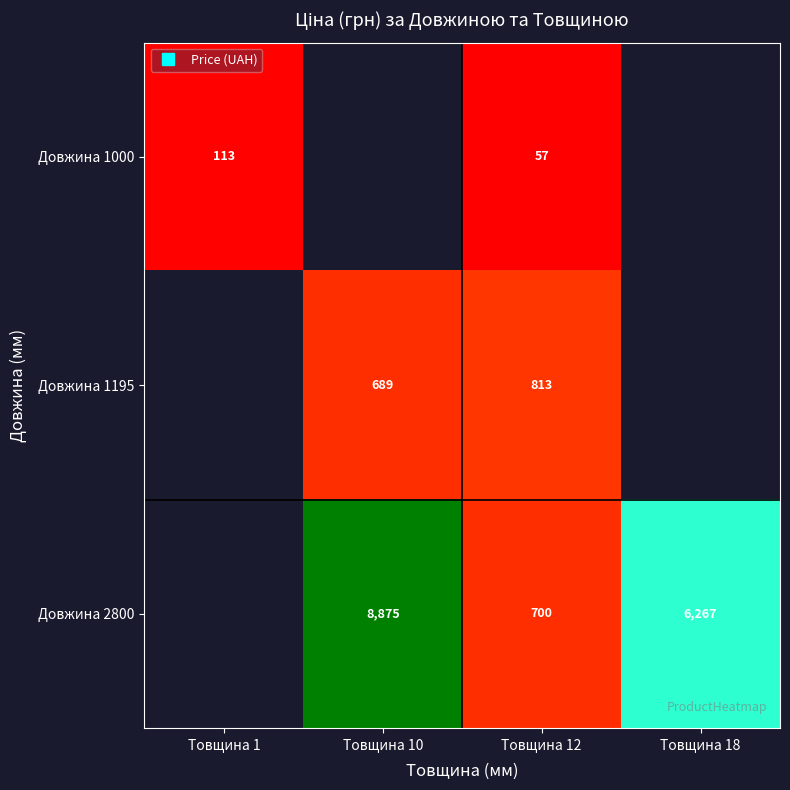

At which category does the chart reach its minimum across all series?

Товщина 12